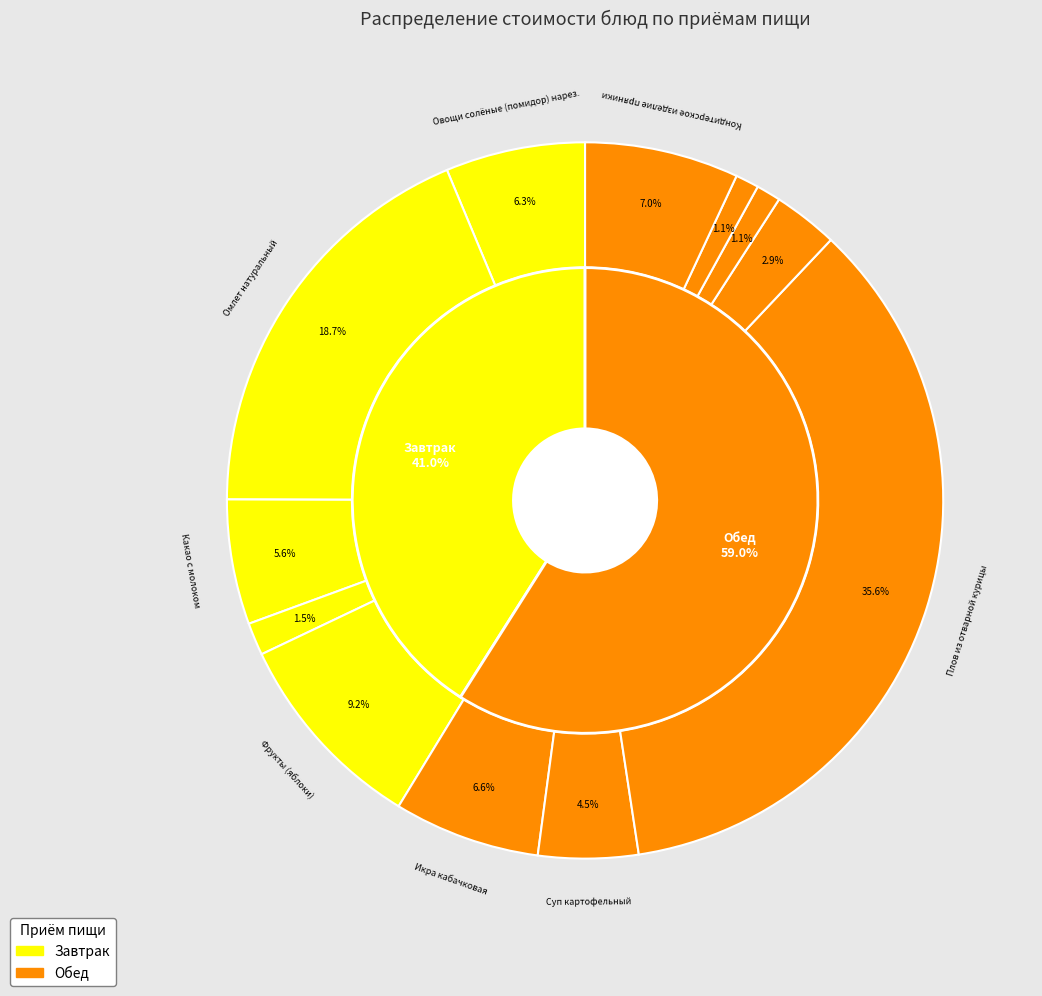

Count the number of slices in the pie.

12